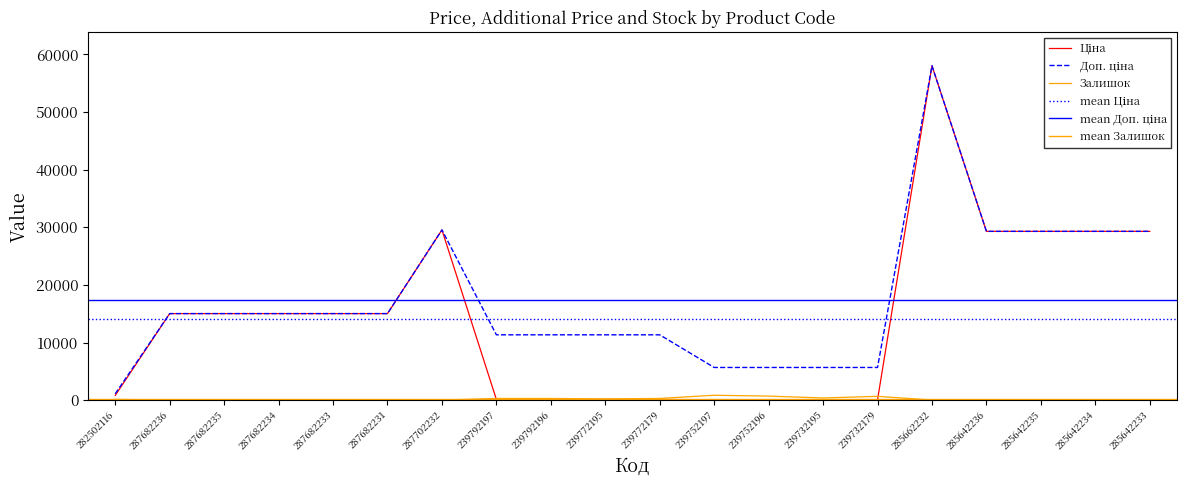

What is the sum of all Ціна values?

281354.6